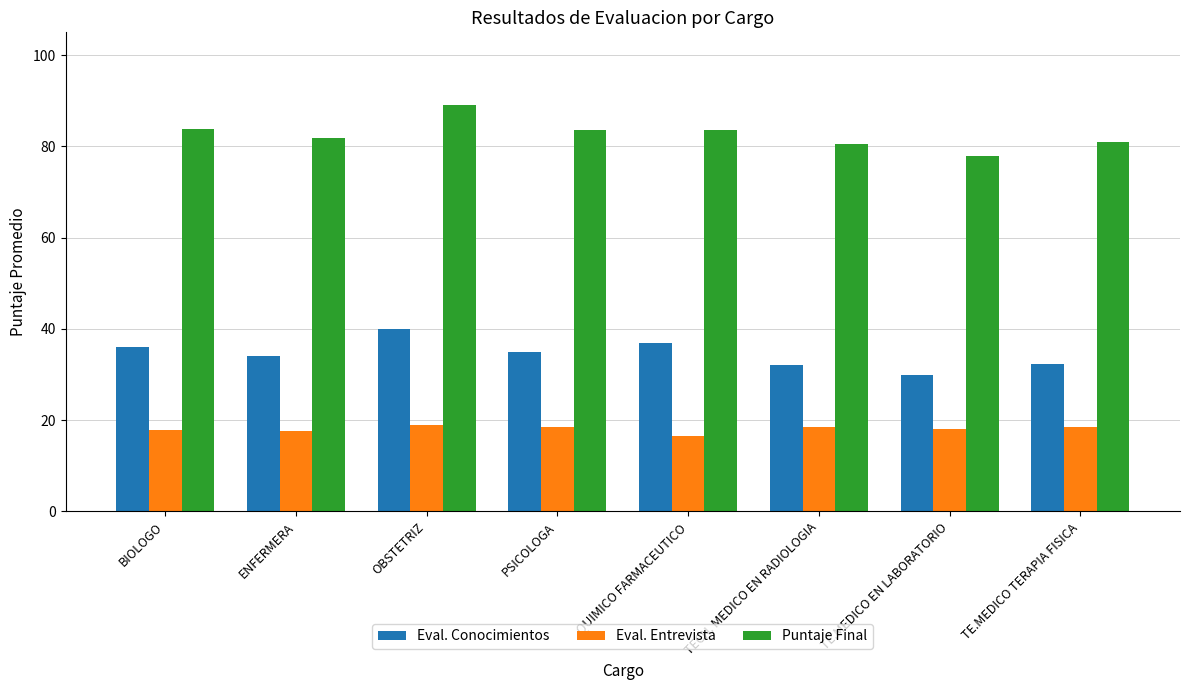

What is the maximum value shown in the chart?

89.0